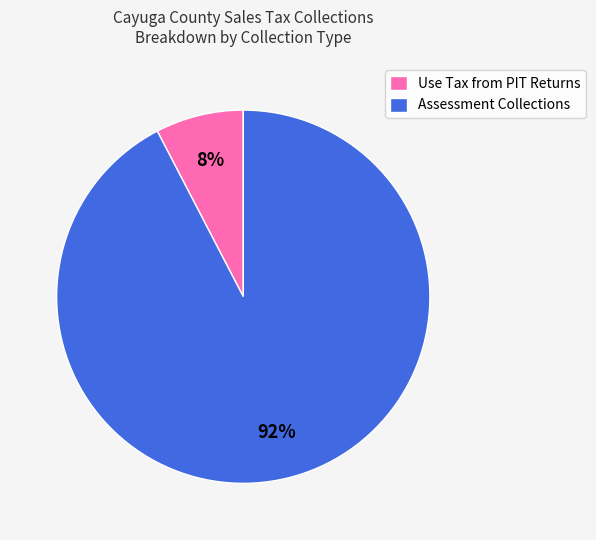

True or false: Use Tax from PIT Returns accounts for 17% of the total.

False